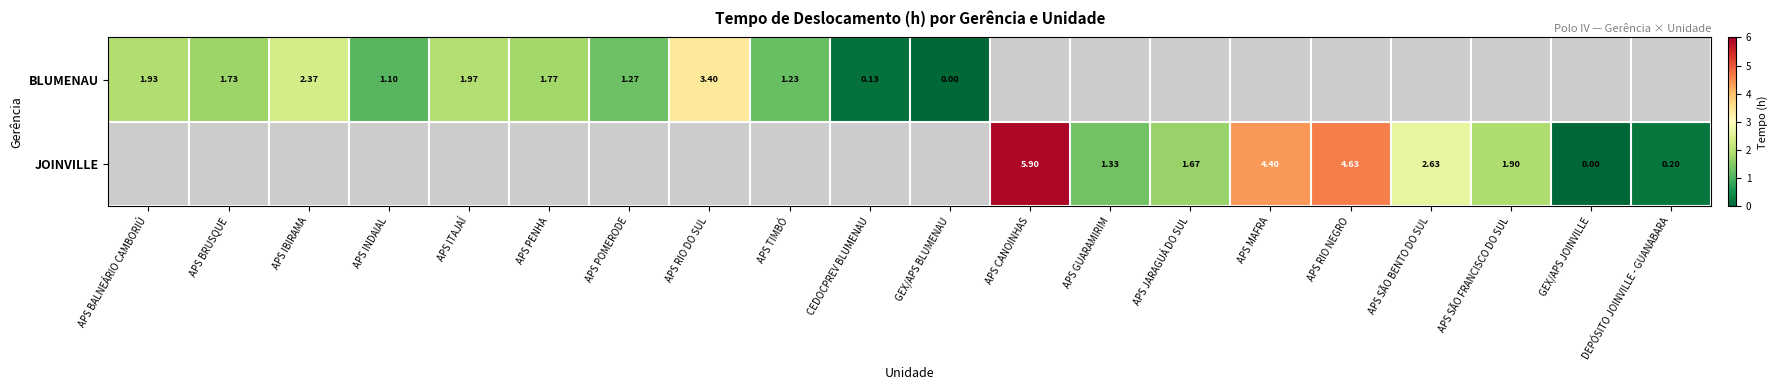

Is the value of BLUMENAU at CEDOCPREV BLUMENAU greater than the value of JOINVILLE at APS SÃO FRANCISCO DO SUL?

No